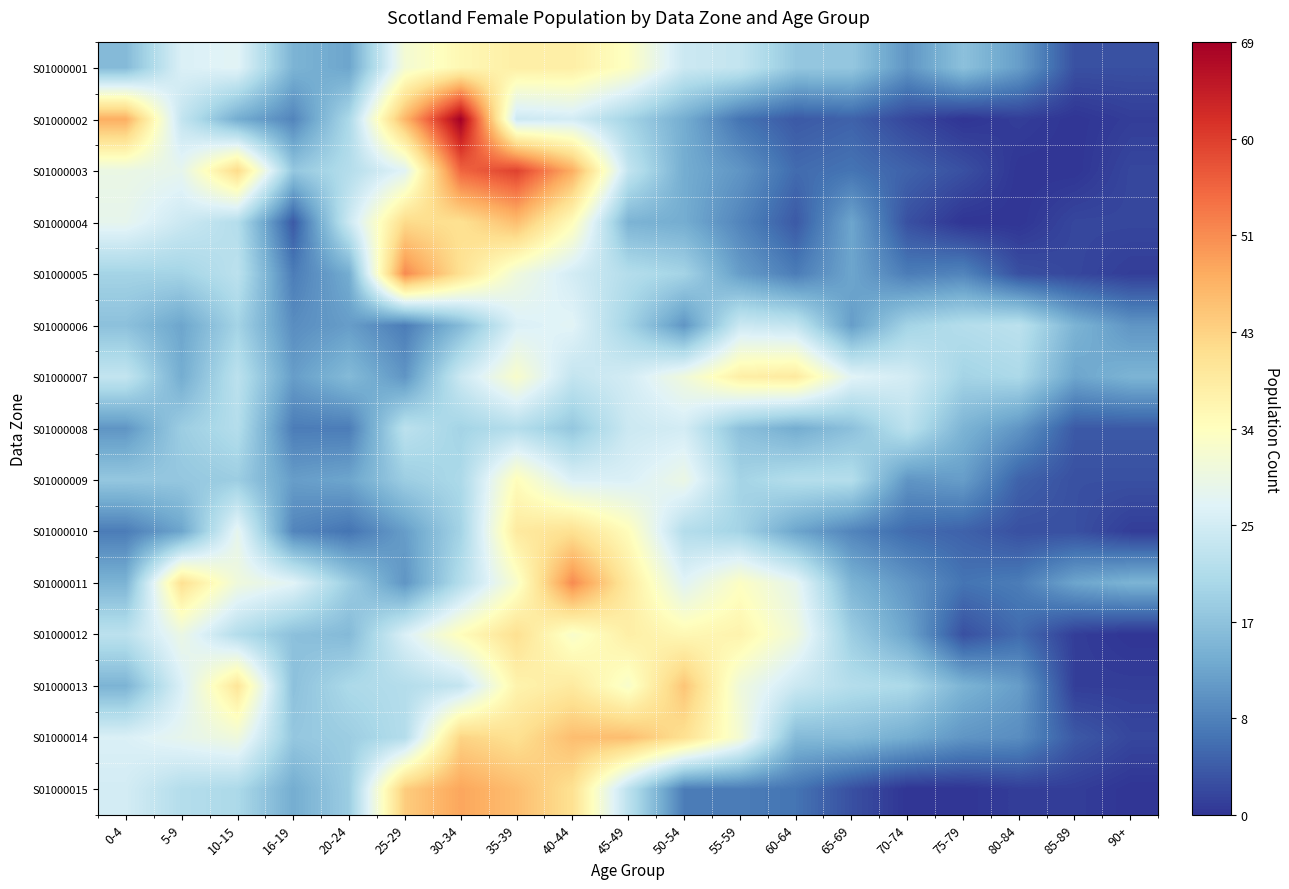

Reading left to right, extract all data points from this chart.

S01000001: 0-4=16	5-9=27	10-15=28	16-19=15	20-24=13	25-29=32	30-34=36	35-39=38	40-44=38	45-49=34	50-54=25	55-59=24	60-64=18	65-69=18	70-74=11	75-79=17	80-84=12	85-89=3	90+=3
S01000002: 0-4=48	5-9=24	10-15=14	16-19=9	20-24=21	25-29=47	30-34=69	35-39=25	40-44=26	45-49=20	50-54=14	55-59=7	60-64=4	65-69=5	70-74=2	75-79=0	80-84=1	85-89=0	90+=1
S01000003: 0-4=30	5-9=29	10-15=42	16-19=18	20-24=22	25-29=28	30-34=56	35-39=60	40-44=48	45-49=24	50-54=14	55-59=11	60-64=6	65-69=7	70-74=5	75-79=3	80-84=0	85-89=0	90+=2
S01000004: 0-4=29	5-9=25	10-15=22	16-19=4	20-24=25	25-29=42	30-34=41	35-39=46	40-44=35	45-49=15	50-54=14	55-59=9	60-64=4	65-69=13	70-74=3	75-79=0	80-84=0	85-89=2	90+=2
S01000005: 0-4=20	5-9=20	10-15=23	16-19=8	20-24=14	25-29=52	30-34=41	35-39=31	40-44=26	45-49=22	50-54=20	55-59=12	60-64=8	65-69=13	70-74=8	75-79=9	80-84=3	85-89=2	90+=1
S01000006: 0-4=17	5-9=13	10-15=20	16-19=10	20-24=12	25-29=8	30-34=16	35-39=27	40-44=28	45-49=20	50-54=11	55-59=25	60-64=24	65-69=12	70-74=20	75-79=22	80-84=23	85-89=15	90+=11
S01000007: 0-4=24	5-9=14	10-15=23	16-19=12	20-24=16	25-29=11	30-34=25	35-39=33	40-44=24	45-49=26	50-54=31	55-59=38	60-64=39	65-69=28	70-74=26	75-79=20	80-84=21	85-89=13	90+=15
S01000008: 0-4=11	5-9=19	10-15=22	16-19=8	20-24=8	25-29=23	30-34=20	35-39=22	40-44=18	45-49=25	50-54=26	55-59=17	60-64=14	65-69=17	70-74=23	75-79=15	80-84=11	85-89=4	90+=4
S01000009: 0-4=18	5-9=18	10-15=19	16-19=12	20-24=13	25-29=19	30-34=21	35-39=35	40-44=27	45-49=27	50-54=30	55-59=20	60-64=22	65-69=22	70-74=11	75-79=12	80-84=5	85-89=3	90+=3
S01000010: 0-4=8	5-9=13	10-15=29	16-19=9	20-24=7	25-29=12	30-34=20	35-39=39	40-44=41	45-49=35	50-54=22	55-59=20	60-64=13	65-69=9	70-74=6	75-79=5	80-84=3	85-89=3	90+=1
S01000011: 0-4=15	5-9=41	10-15=31	16-19=28	20-24=19	25-29=11	30-34=22	35-39=33	40-44=52	45-49=39	50-54=28	55-59=34	60-64=29	65-69=15	70-74=11	75-79=7	80-84=8	85-89=13	90+=15
S01000012: 0-4=23	5-9=30	10-15=22	16-19=17	20-24=16	25-29=27	30-34=35	35-39=41	40-44=33	45-49=38	50-54=36	55-59=37	60-64=31	65-69=19	70-74=13	75-79=3	80-84=6	85-89=1	90+=0
S01000013: 0-4=15	5-9=27	10-15=40	16-19=17	20-24=21	25-29=22	30-34=24	35-39=37	40-44=39	45-49=33	50-54=45	55-59=31	60-64=25	65-69=22	70-74=21	75-79=15	80-84=12	85-89=1	90+=1
S01000014: 0-4=27	5-9=29	10-15=31	16-19=18	20-24=19	25-29=22	30-34=43	35-39=41	40-44=46	45-49=46	50-54=41	55-59=32	60-64=16	65-69=16	70-74=14	75-79=11	80-84=10	85-89=4	90+=2
S01000015: 0-4=26	5-9=22	10-15=21	16-19=14	20-24=19	25-29=44	30-34=49	35-39=46	40-44=41	45-49=23	50-54=8	55-59=8	60-64=7	65-69=3	70-74=0	75-79=0	80-84=1	85-89=1	90+=0